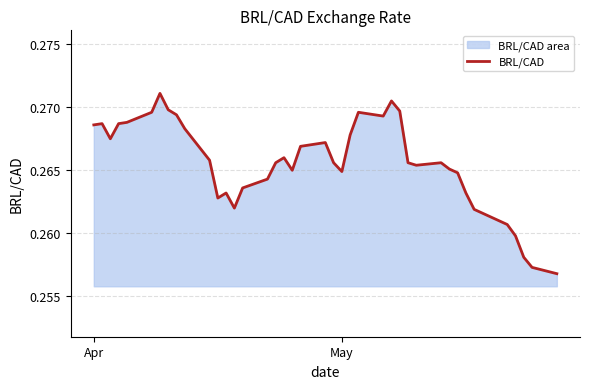

What is the greatest value displayed?

0.3